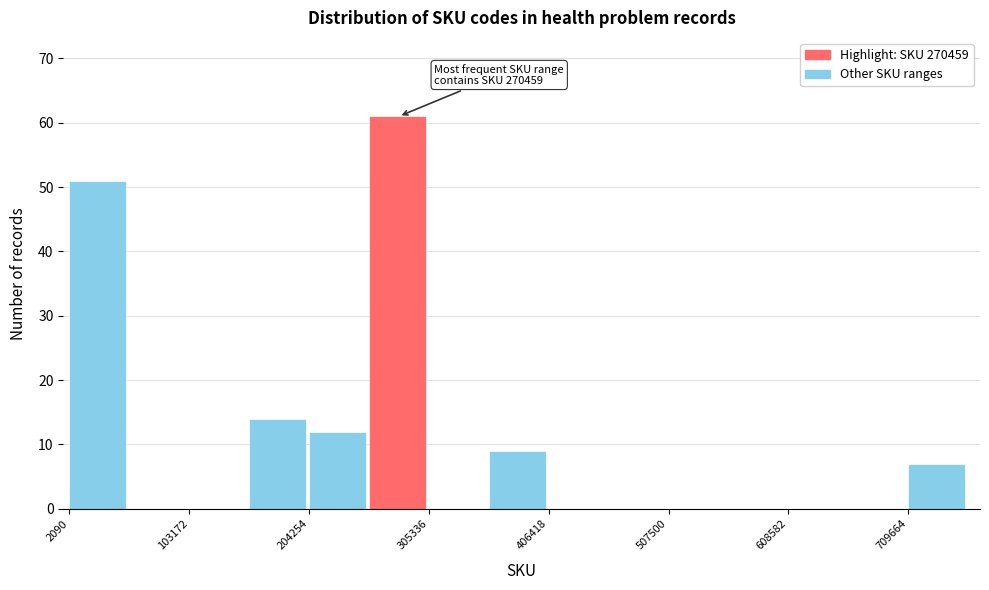

Read against the x-axis, roughly where is the centre of the tallest bar?

280000